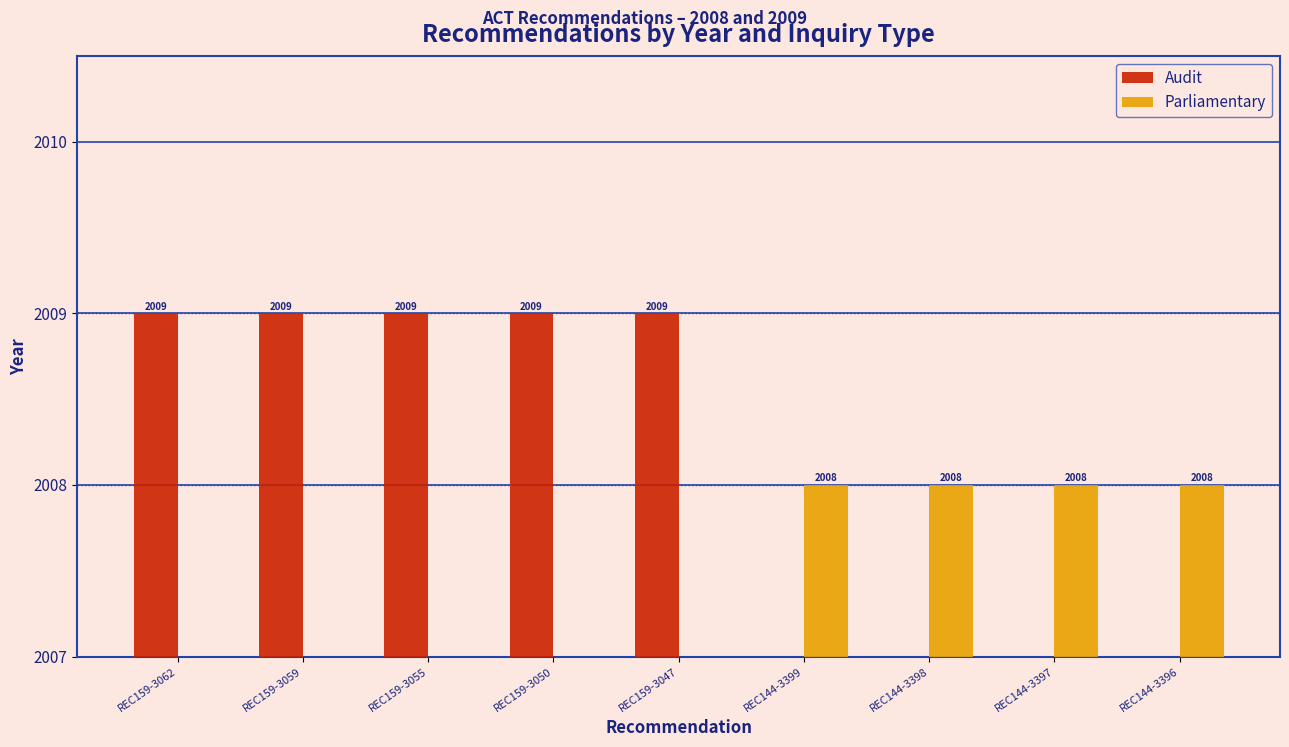

How many bars are there in each group?

2